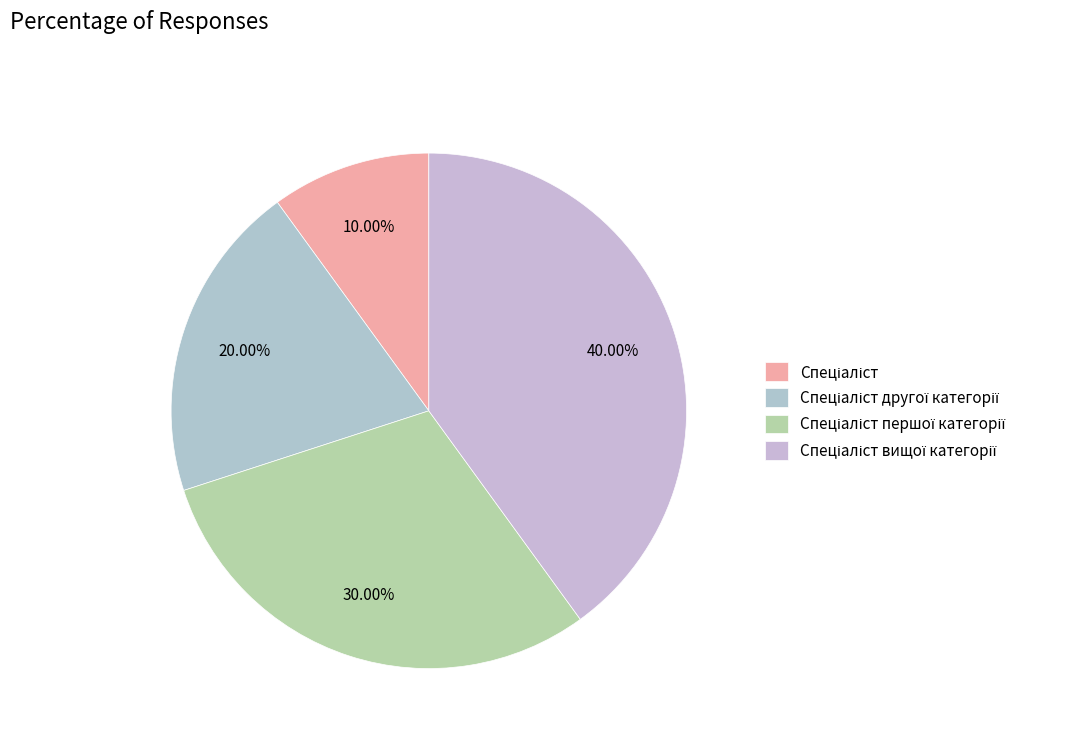

What is the total percentage of Спеціаліст другої категорії and Спеціаліст?

30.0%